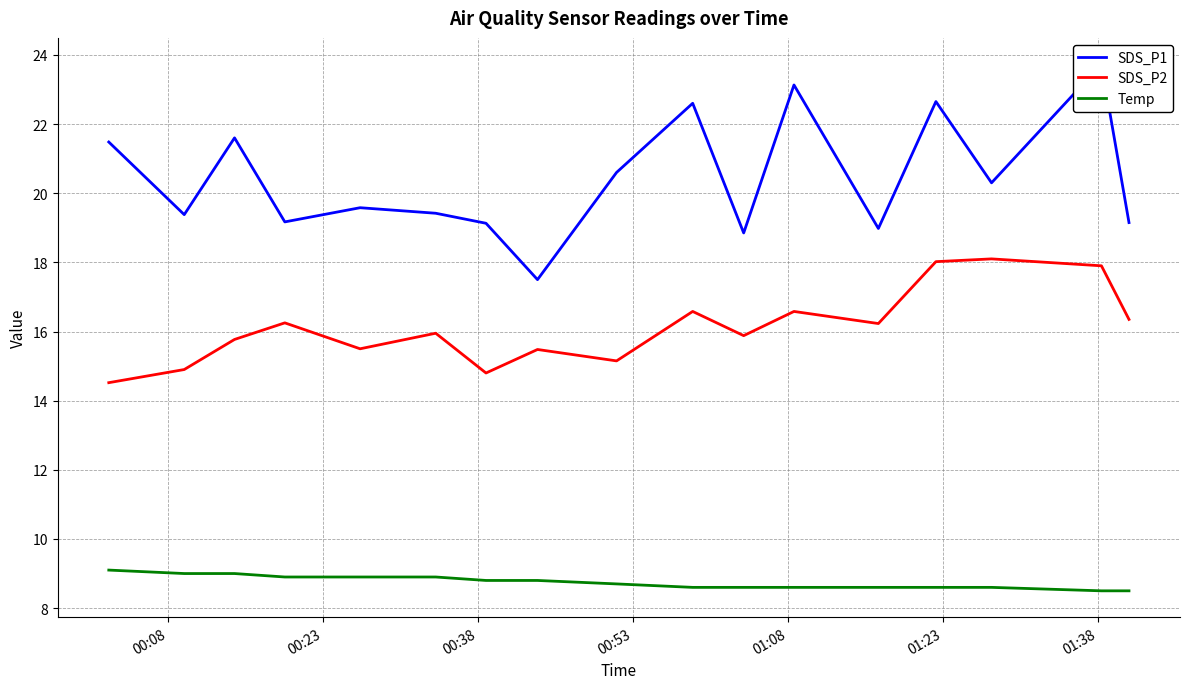

Reading left to right, list all the values displayed in this chart.

SDS_P1: 21.5	19.4	21.6	19.2	19.6	19.4	19.1	17.5	20.6	22.6	18.9	23.1	19.0	22.6	20.3	23.7	19.1
SDS_P2: 14.5	14.9	15.8	16.2	15.5	15.9	14.8	15.5	15.2	16.6	15.9	16.6	16.2	18.0	18.1	17.9	16.4
Temp: 9.1	9.0	9.0	8.9	8.9	8.9	8.8	8.8	8.7	8.6	8.6	8.6	8.6	8.6	8.6	8.5	8.5